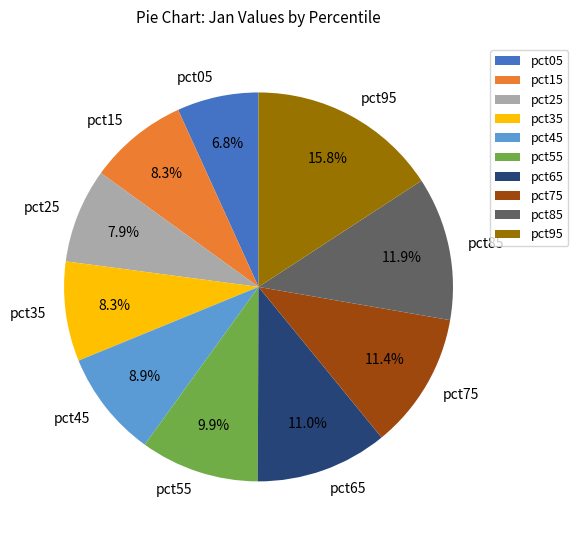

Which category has the biggest portion of the pie?

pct95